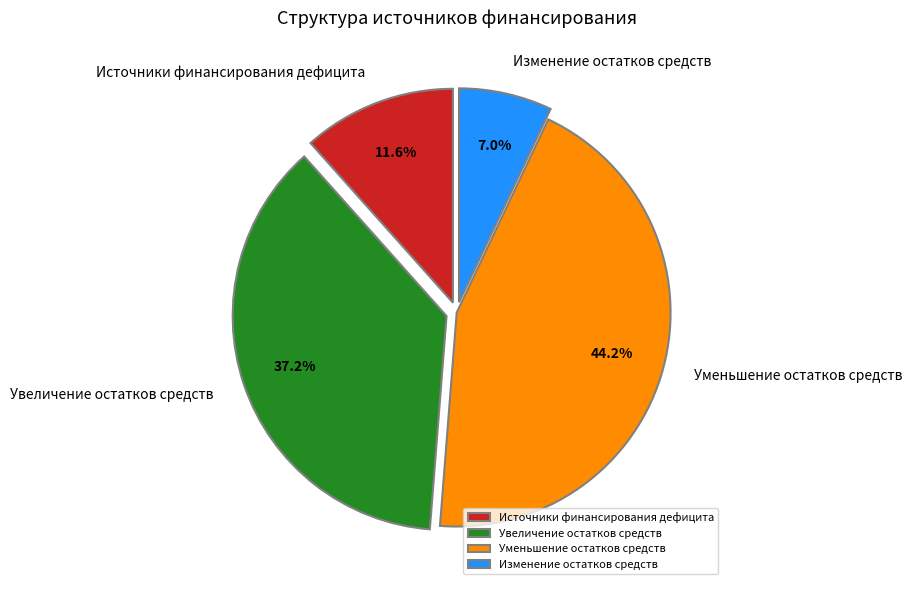

Rank the categories by value from lowest to highest.

Изменение остатков средств, Источники финансирования дефицита, Увеличение остатков средств, Уменьшение остатков средств